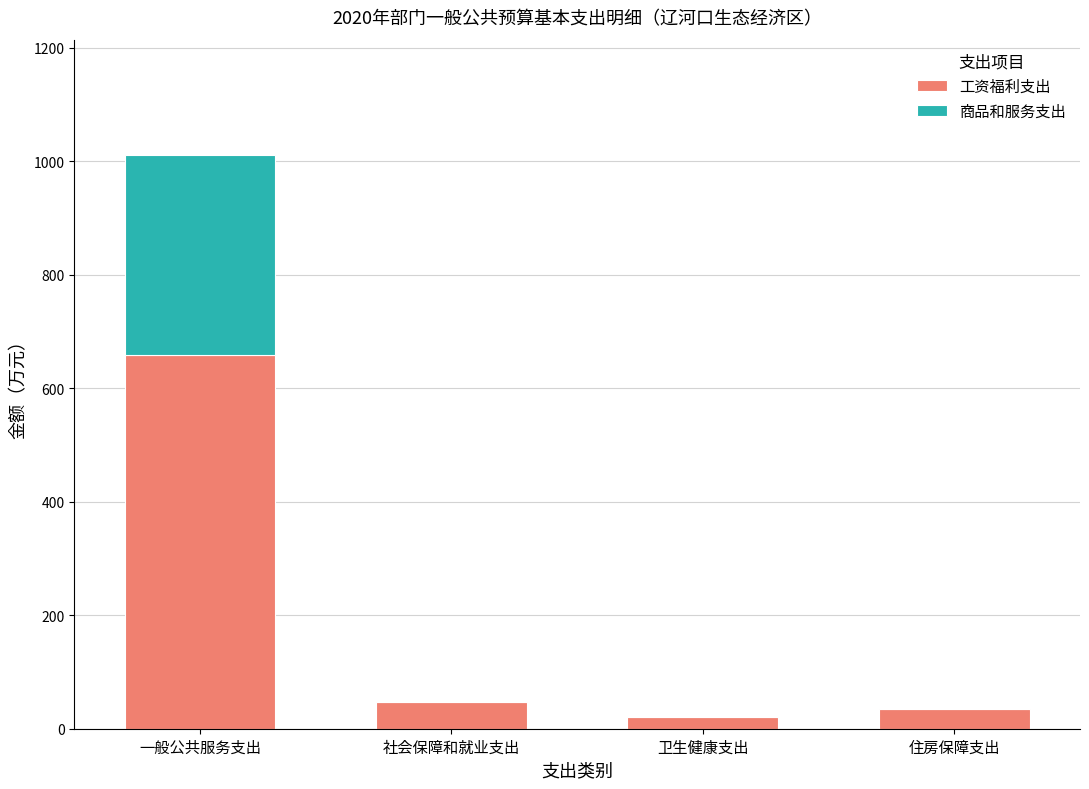

True or false: 工资福利支出 has a value of 47.1 at 社会保障和就业支出.

True